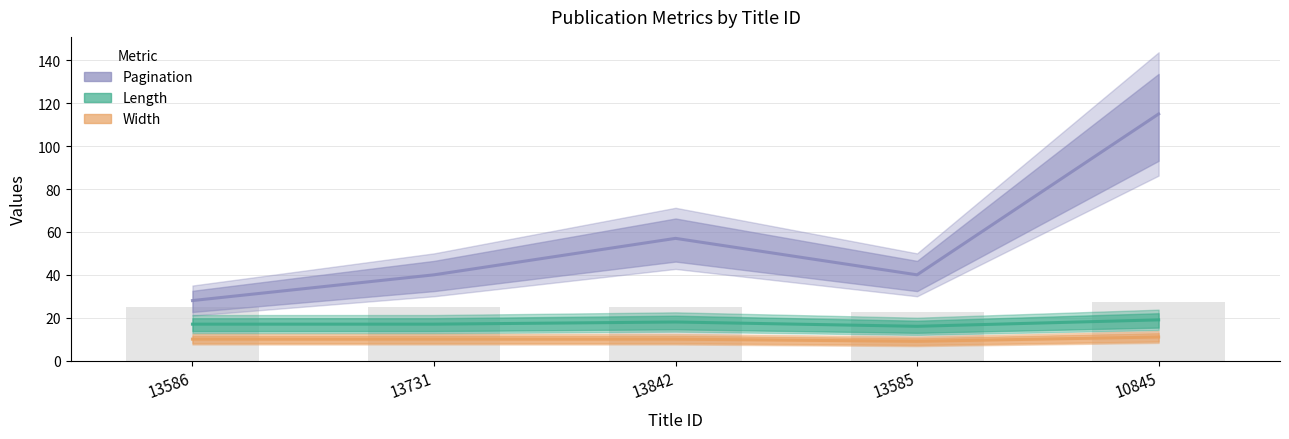

Is it true that Length equals 27 at 13842?

False